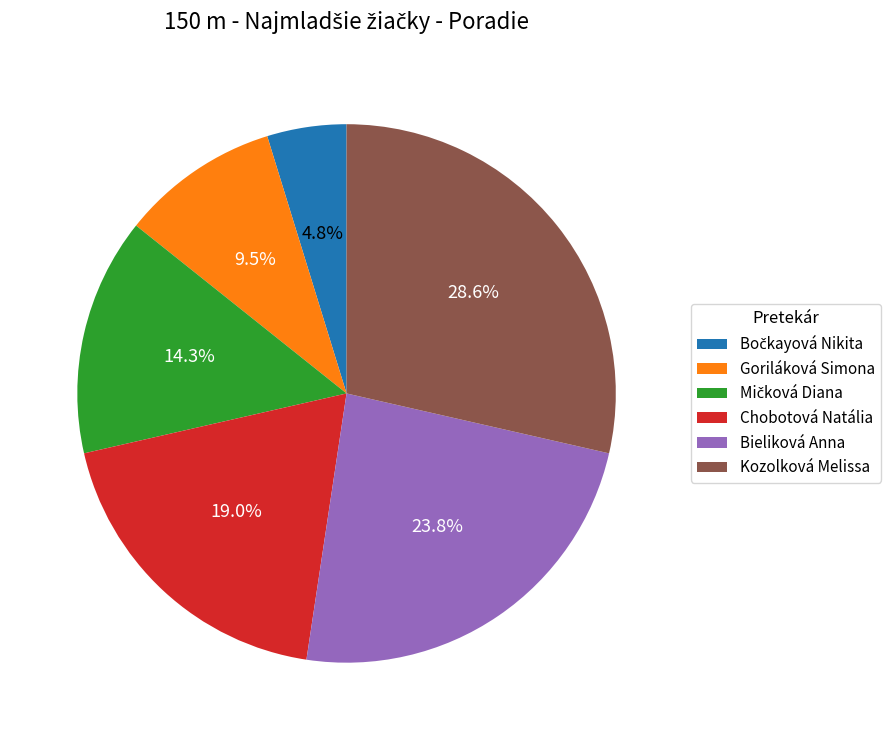

Between Chobotová Natália and Kozolková Melissa, which is larger?

Kozolková Melissa